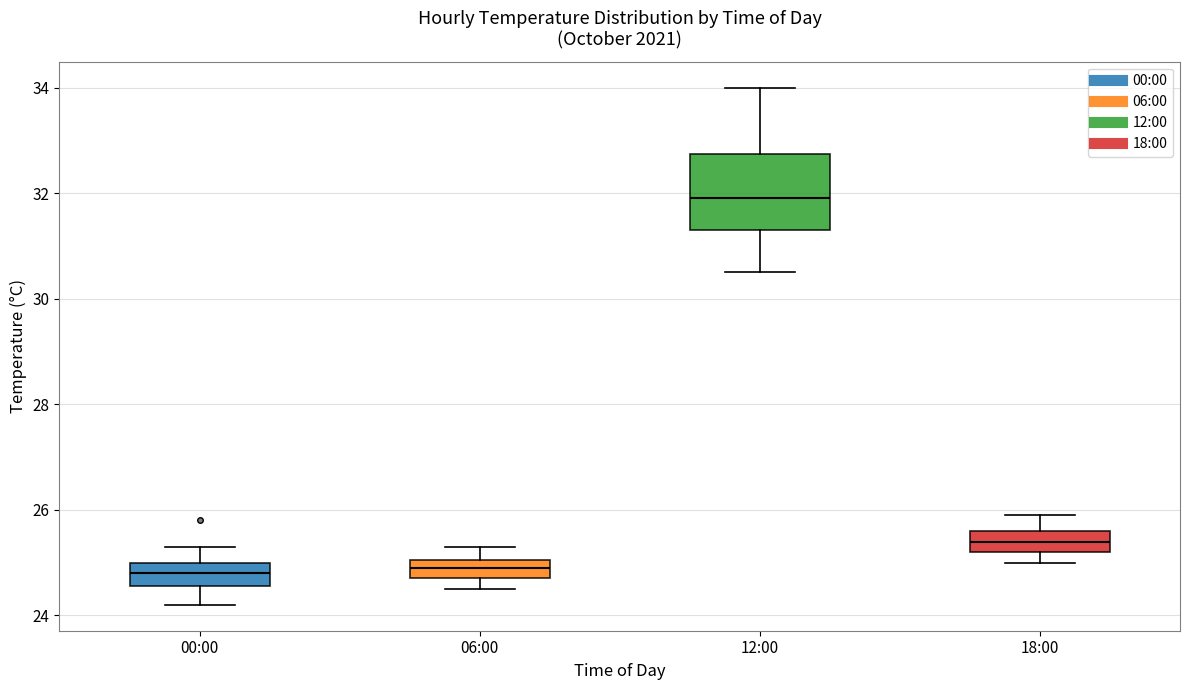

Where does the upper whisker of the box for 00:00 end on the y-axis? The values are not printed on the chart, so give them approximately, as read against the axis.

25.4